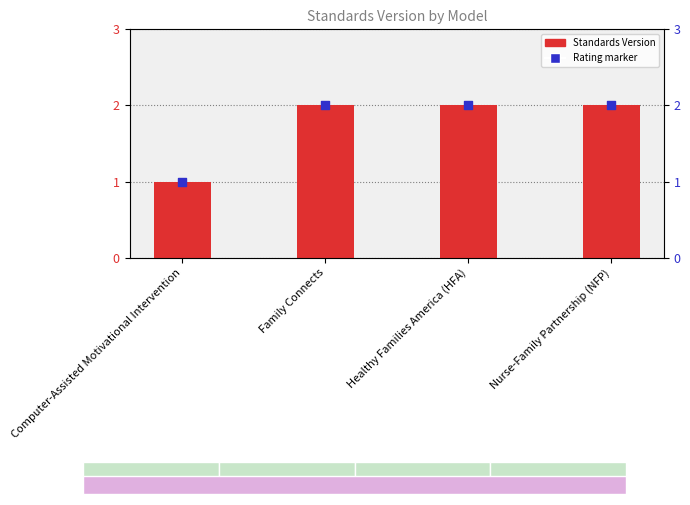

Is the value of Standards Version at Computer-Assisted Motivational Intervention greater than the value of Rating marker at Healthy Families America (HFA)?

No